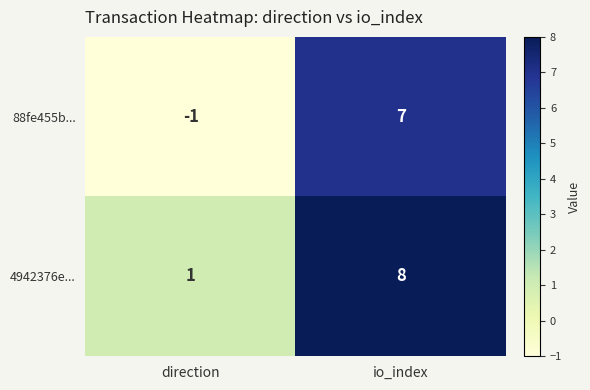

Is it true that 88fe455b... equals -1 at direction?

True